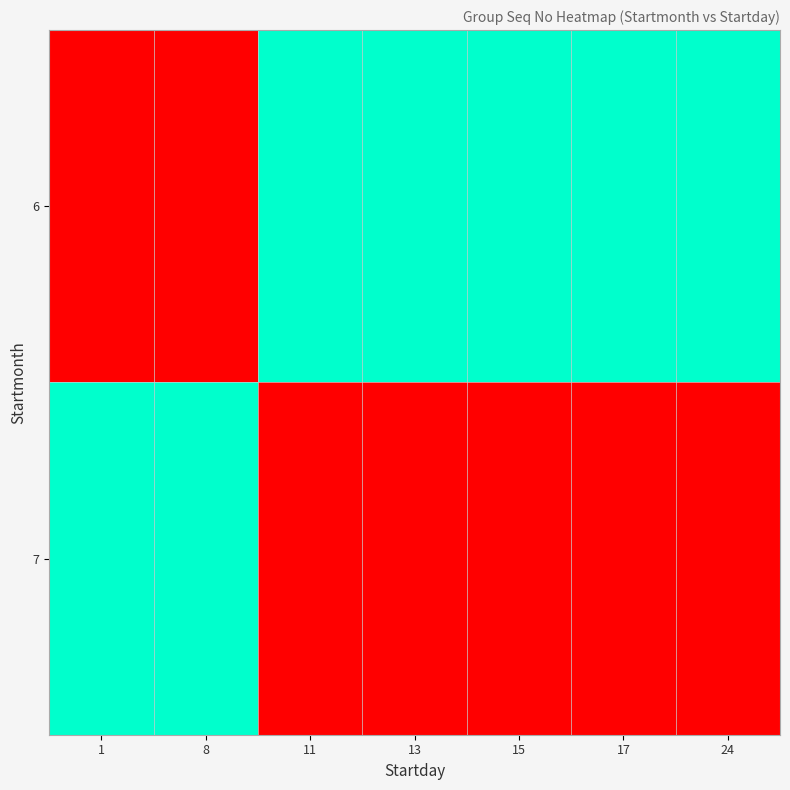

Rank the series by their average value, from lowest to highest.

7, 6